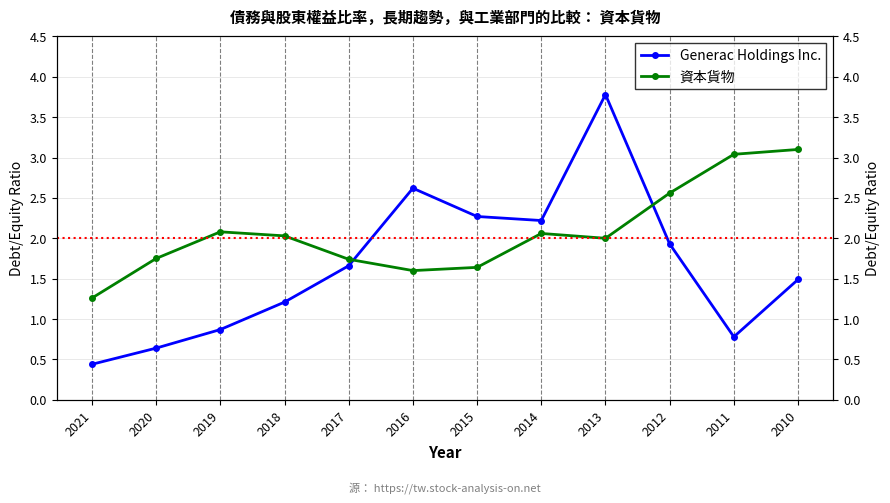

What is the approximate value of 資本貨物 at 2017?

1.7